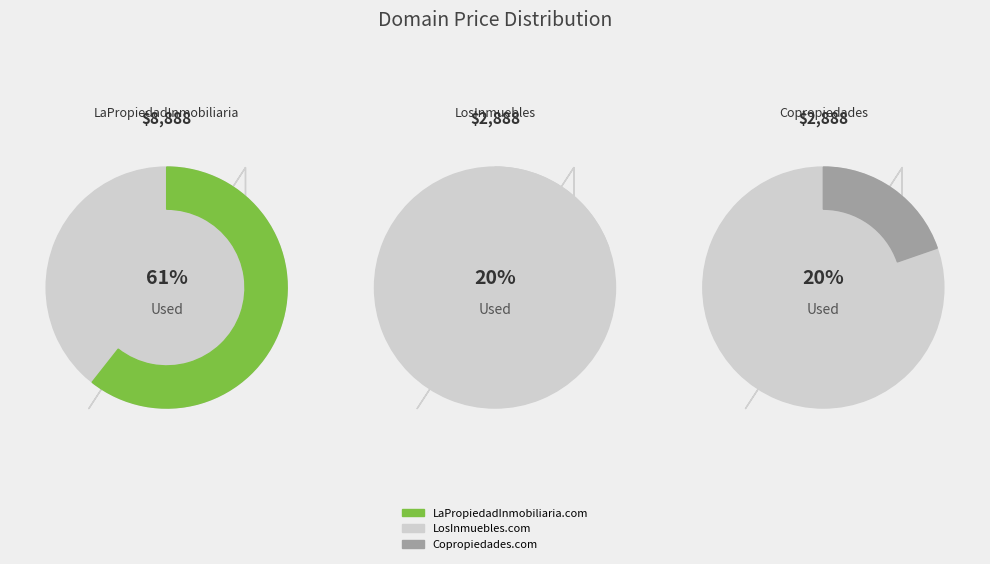

Is it true that LaPropiedadInmobiliaria.com is 67% of the pie?

False